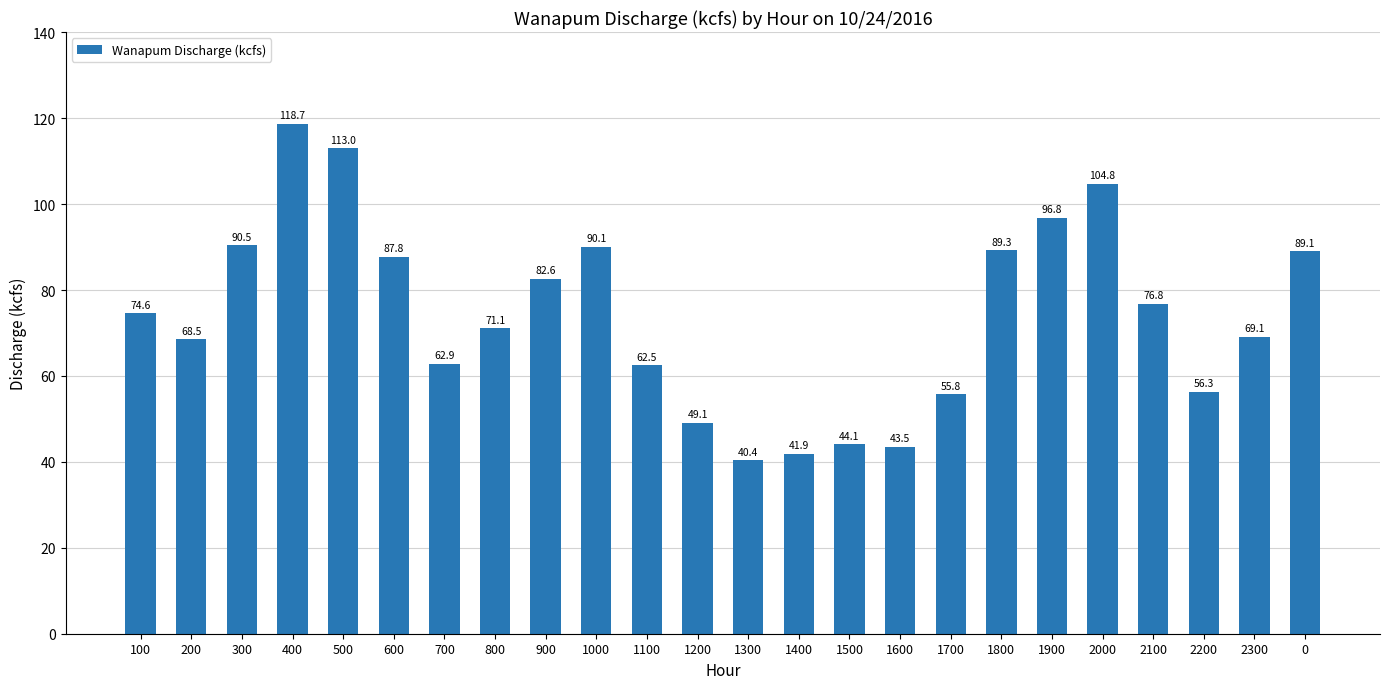

What is the difference between the second highest and second lowest values?

71.1